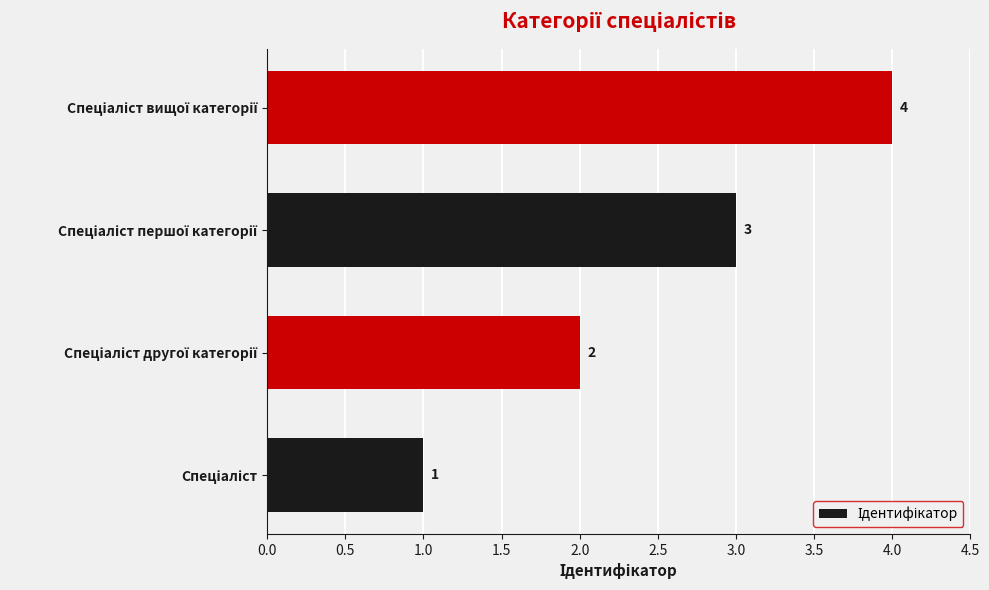

What is the greatest value displayed?

4